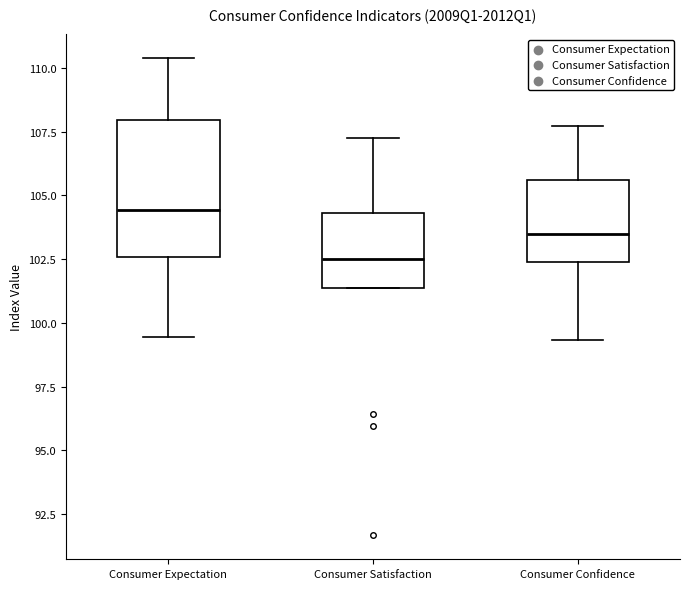

Where is the upper edge of the box for Consumer Confidence on the y-axis? The values are not printed on the chart, so give them approximately, as read against the axis.

105.5